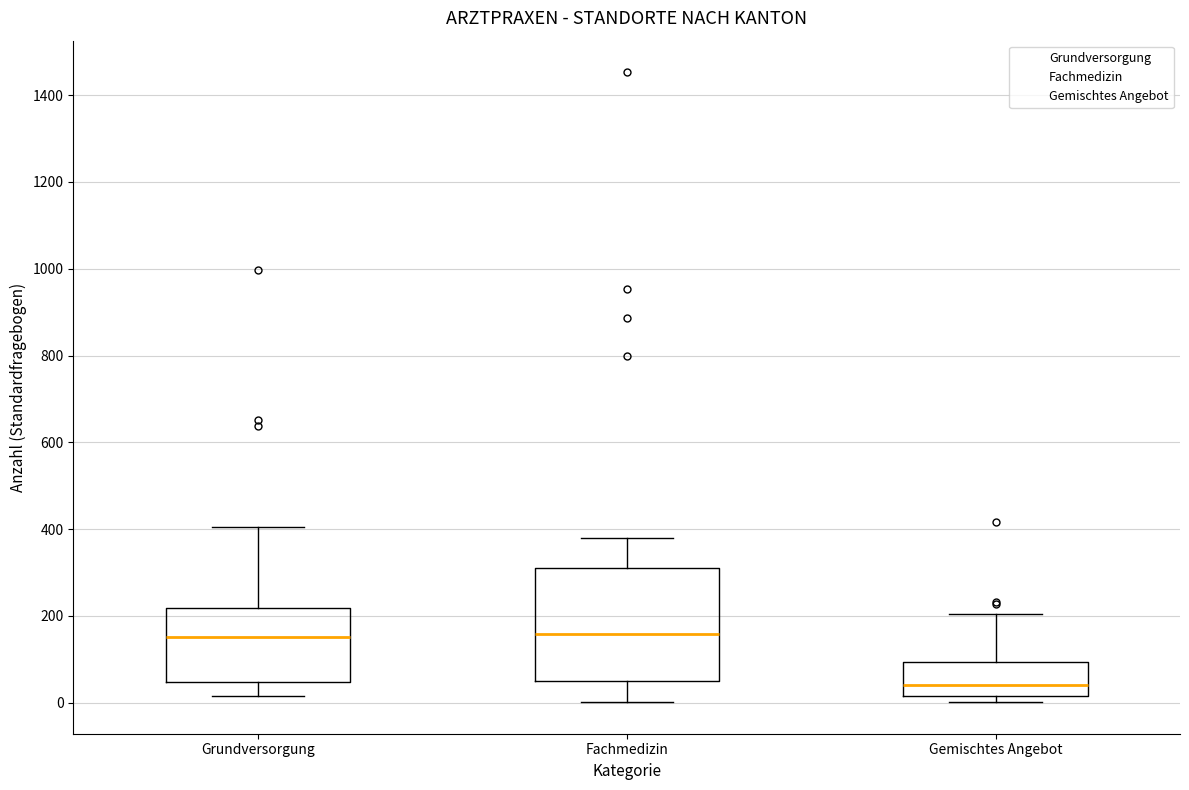

Reading left to right, read every box against the y-axis: the position of its median line, the range the box covers, and the ends of its whiskers. The values are not printed on the chart, so give them approximately, as read against the axis.

Grundversorgung: median 160, box 40 to 220, whiskers 20 to 400
Fachmedizin: median 160, box 40 to 320, whiskers 0 to 380
Gemischtes Angebot: median 40, box 20 to 100, whiskers 0 to 200